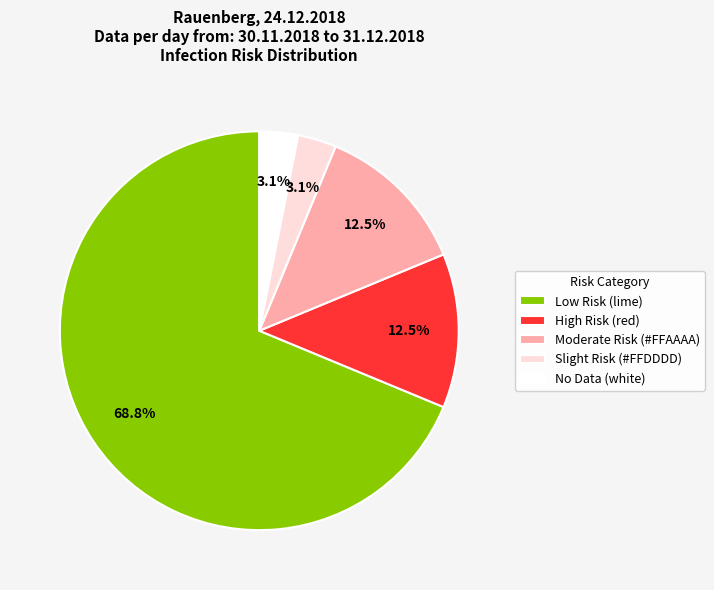

Which slice is the largest?

Low Risk (lime)